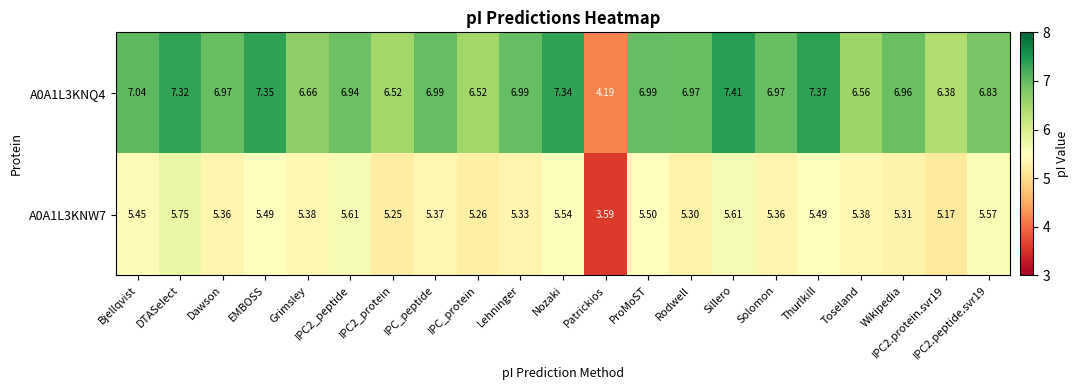

What is the difference between the highest and lowest values at IPC2.protein.svr19?

1.2